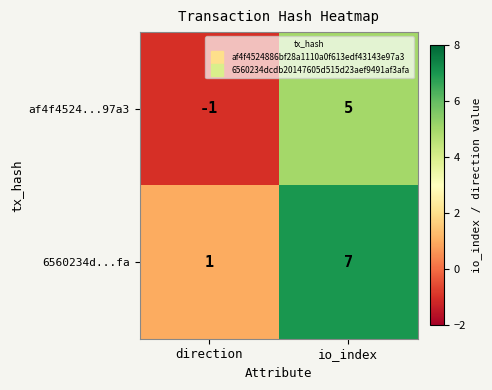

Reading right to left, extract all data points from this chart.

af4f4524...97a3: io_index=5	direction=-1
6560234d...fa: io_index=7	direction=1